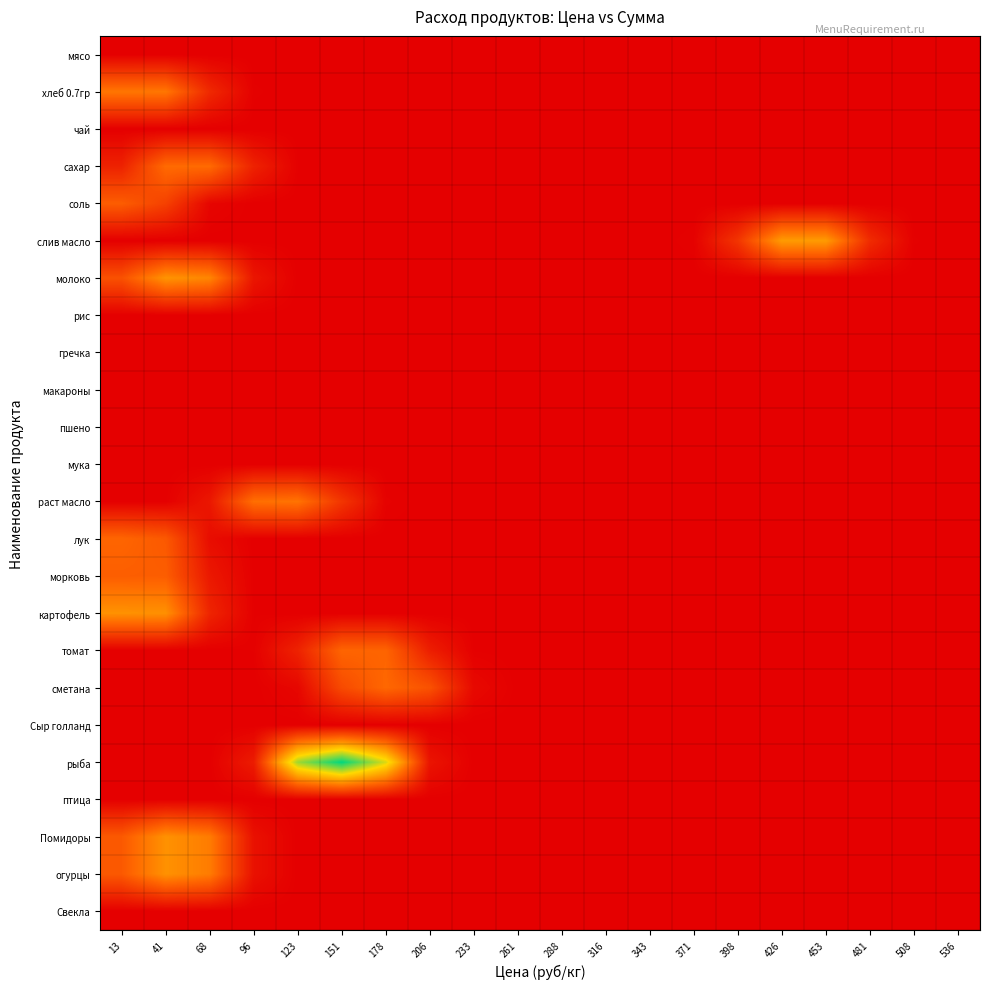

Which series has the widest spread of values?

рыба